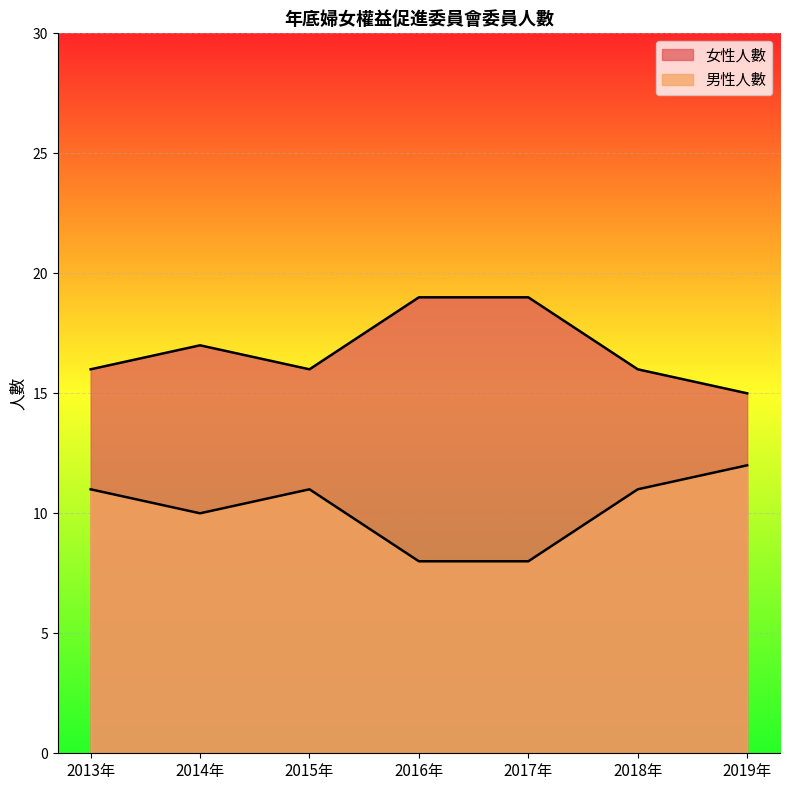

Where is the first local minimum for 女性人數?

2015年